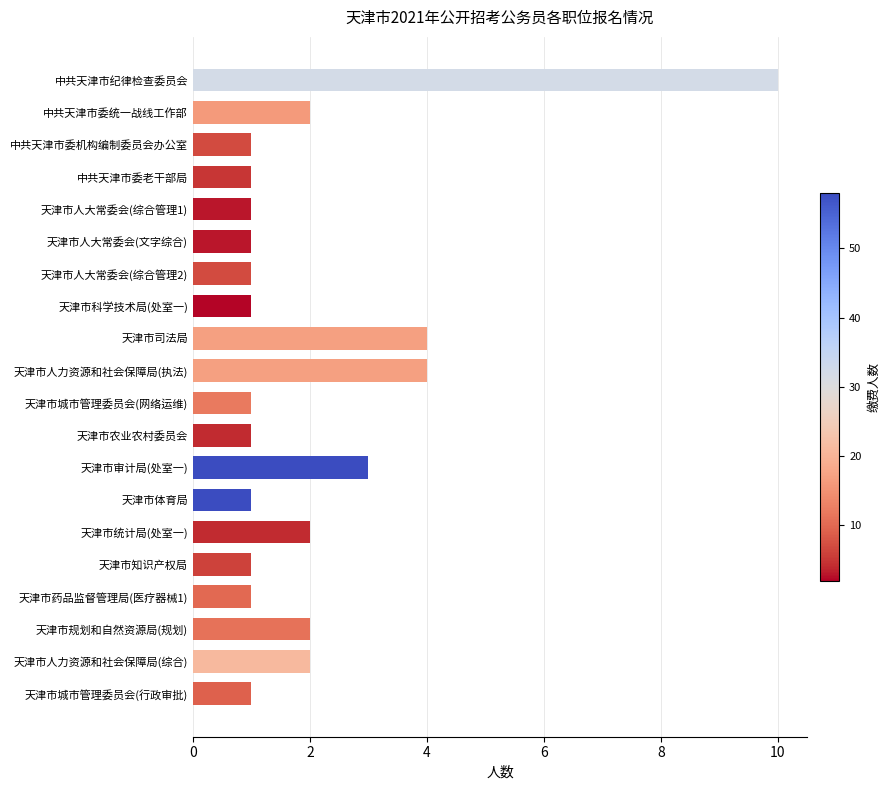

What is the sum of the values at 天津市城市管理委员会(网络运维) and 天津市司法局?

5